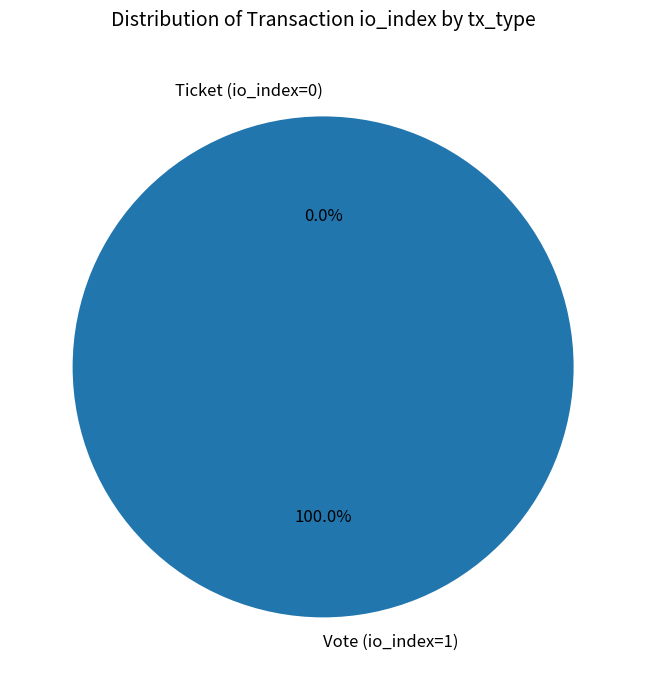

Does Vote (io_index=1) represent more than half of the total?

Yes